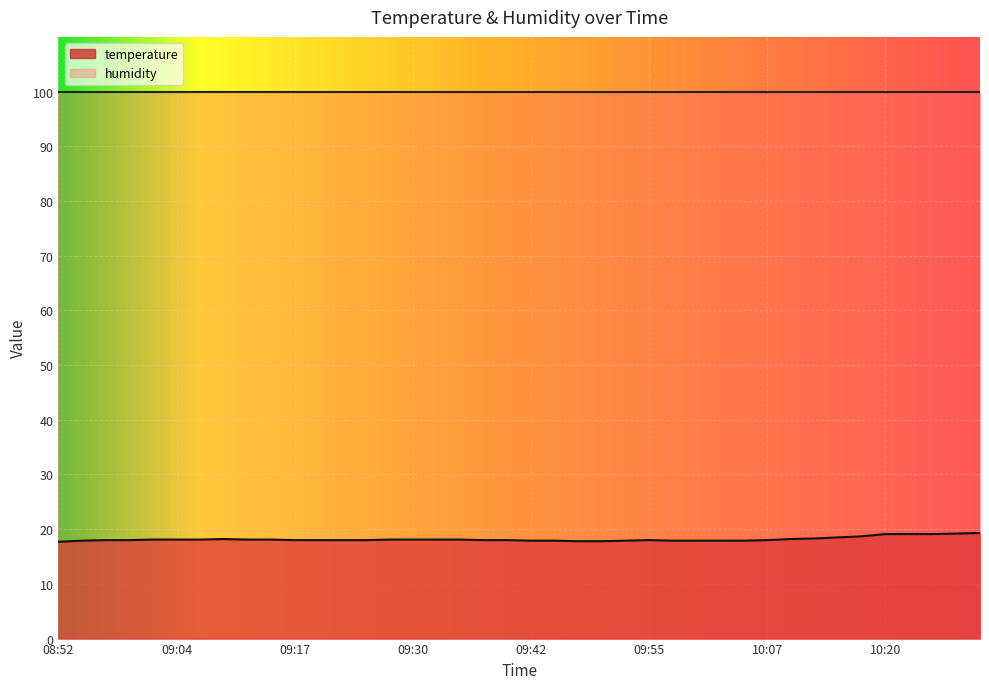

Which label corresponds to the largest value in the chart?

10:30